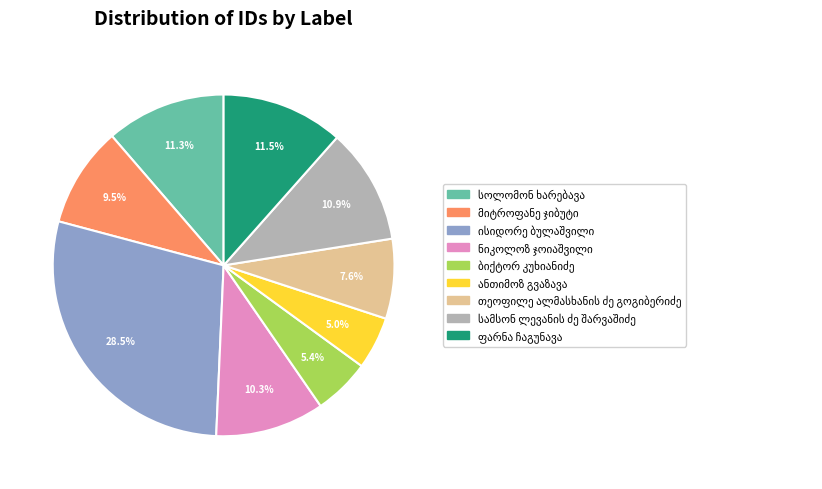

Does any single category account for the majority?

No